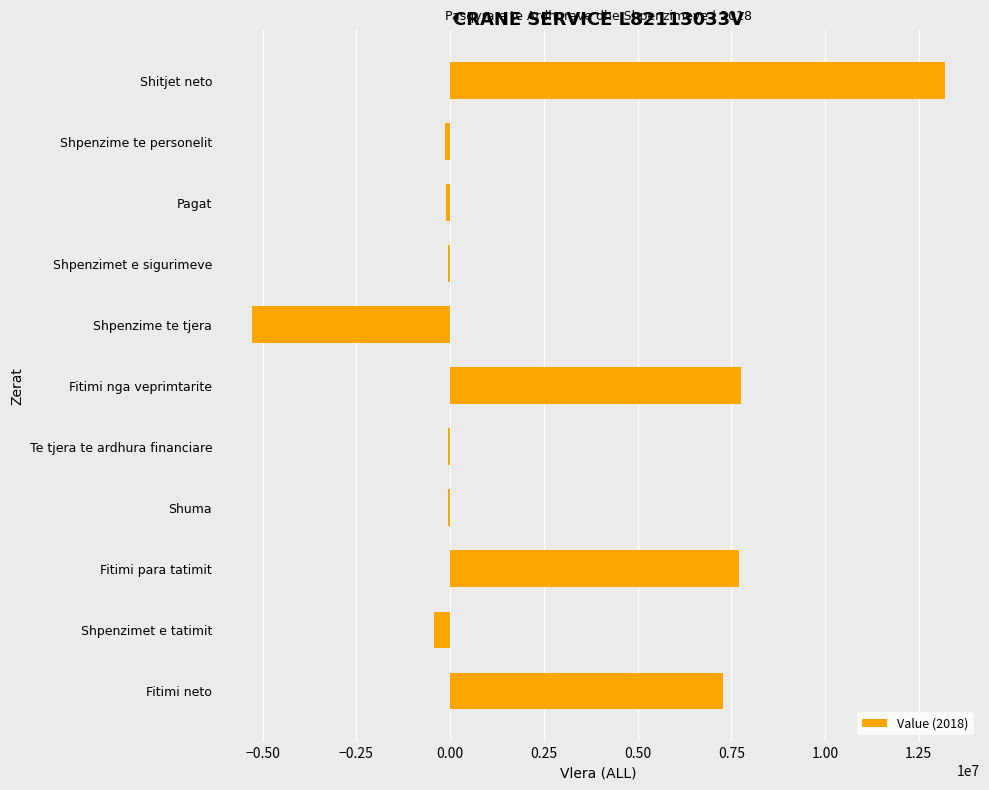

Where is the data nearest to the value 3958971?

Fitimi neto